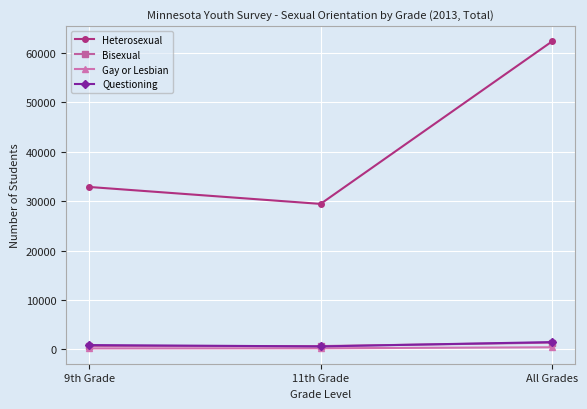

The Heterosexual series shows 103849 at All Grades. True or false?

False